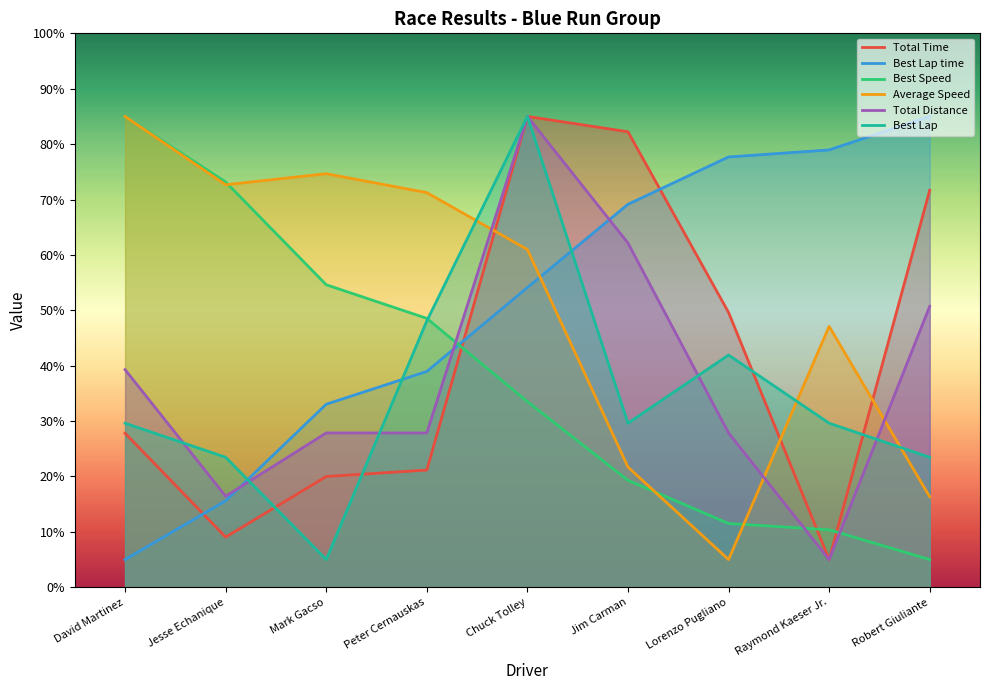

How many data points in Best Lap time are above 54?

5